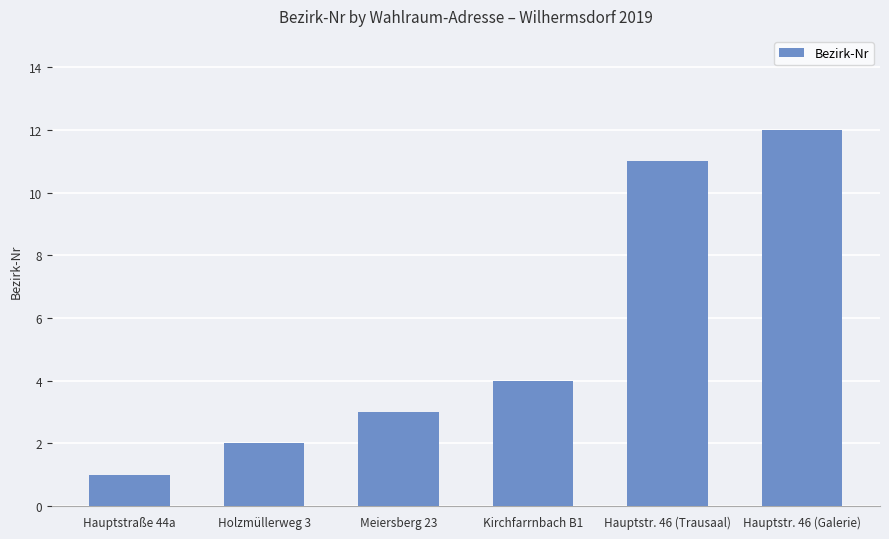

What position from the left is Meiersberg 23?

3